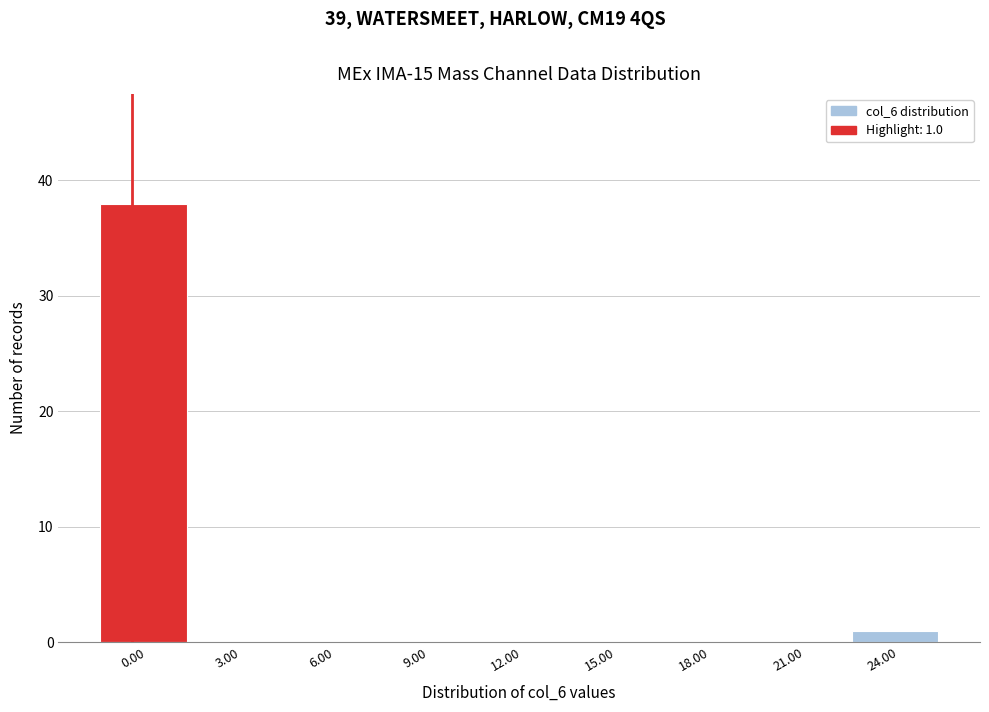

Reading left to right, transcribe all the data shown in this chart.

0.00=38	3.00=0	6.00=0	9.00=0	12.00=0	15.00=0	18.00=0	21.00=0	24.00=1